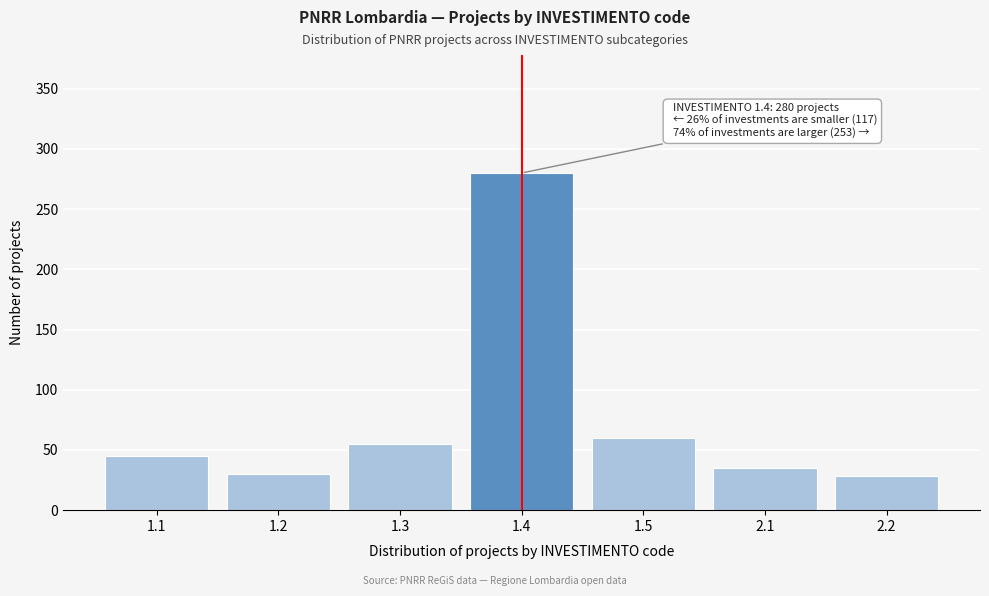

Reading left to right, list all the values displayed in this chart.

1.1=45	1.2=30	1.3=55	1.4=280	1.5=60	2.1=35	2.2=28